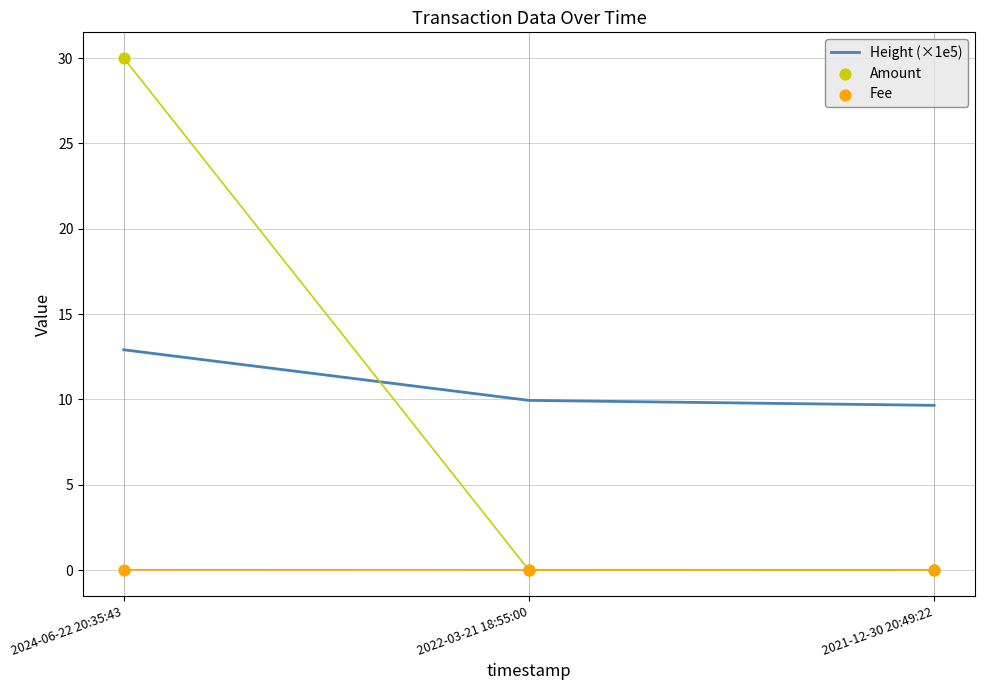

Which series has the largest Y range (max minus min)?

Amount